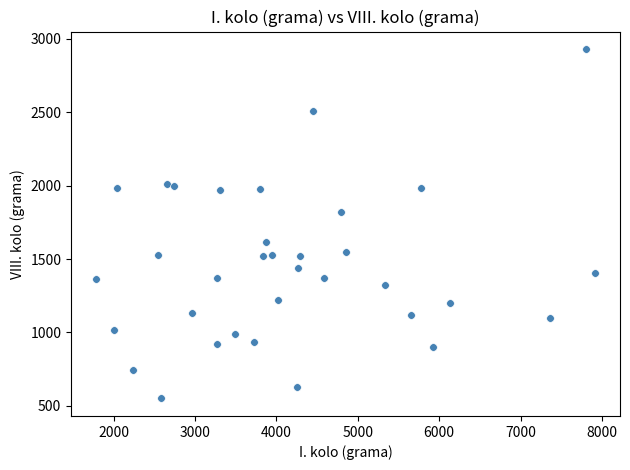

What is the range of Y values (max minus min)?

2380